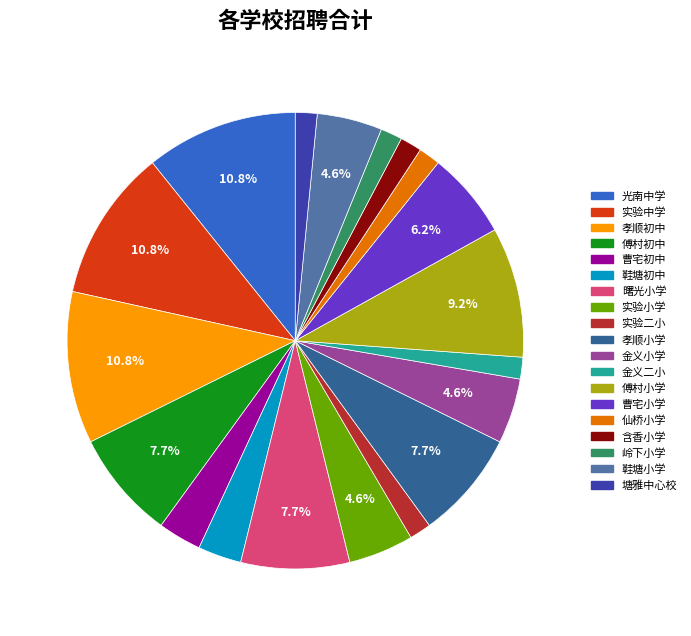

Which has a higher value, 孝顺小学 or 实验小学?

孝顺小学